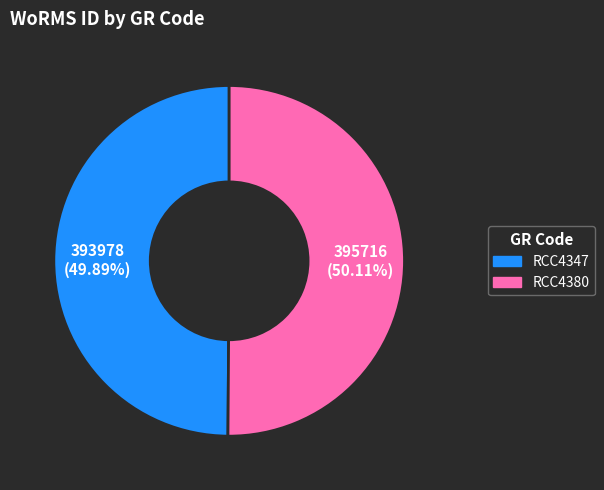

Is the sum of RCC4347 and RCC4380 greater than half?

Yes